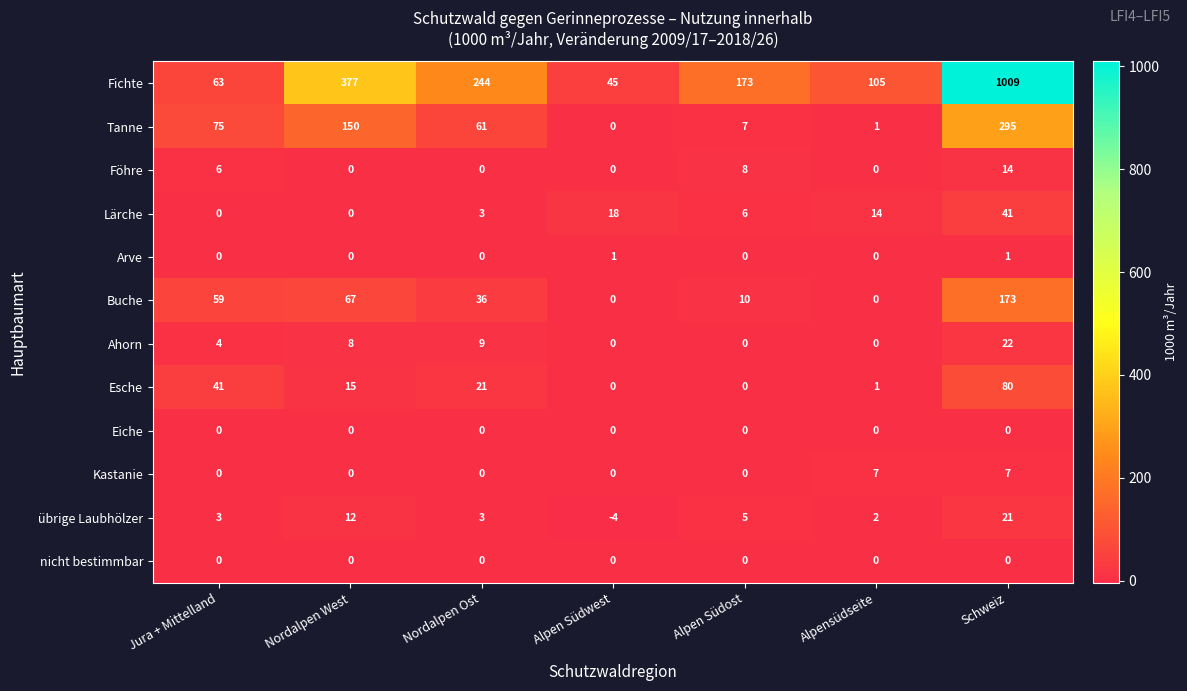

What is the smallest value displayed?

-4